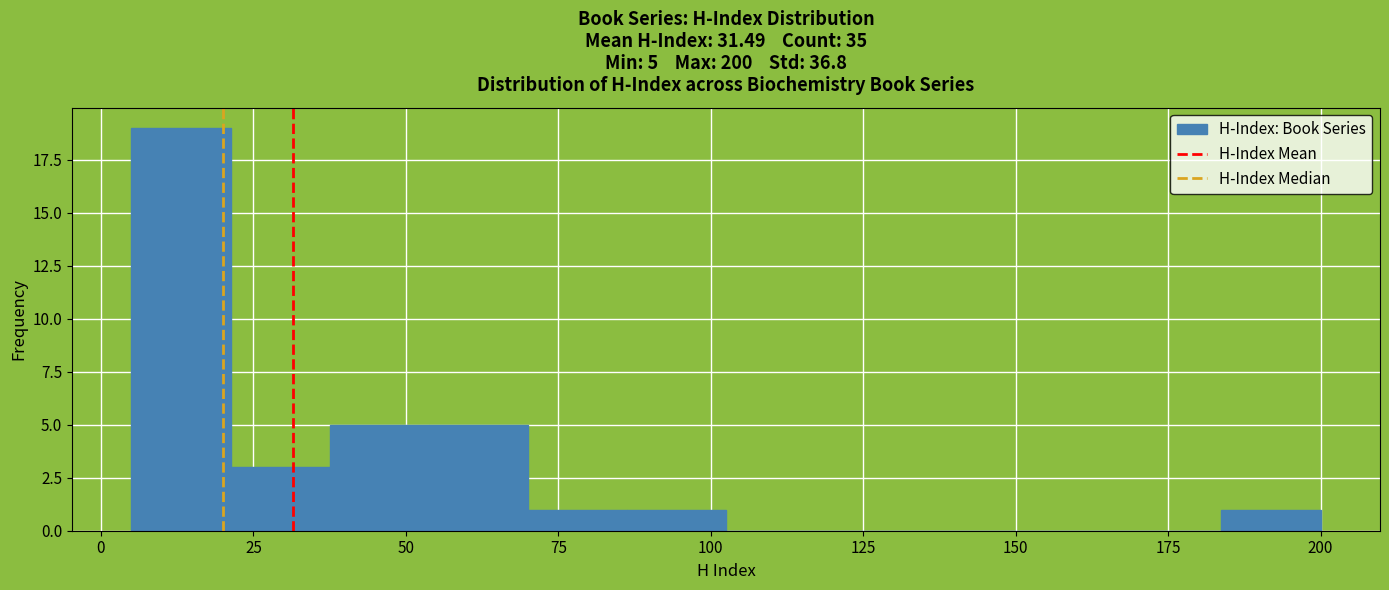

Around what value on the x-axis is the tallest bar? Give the approximate position of its centre, as read against the axis.

15